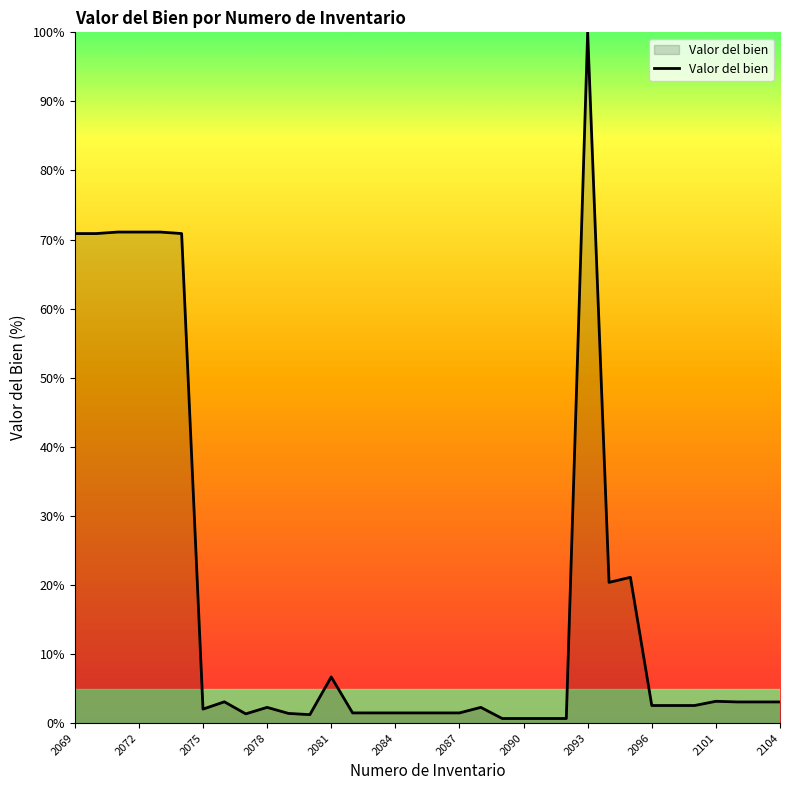

What is the maximum value shown in the chart?

100.0